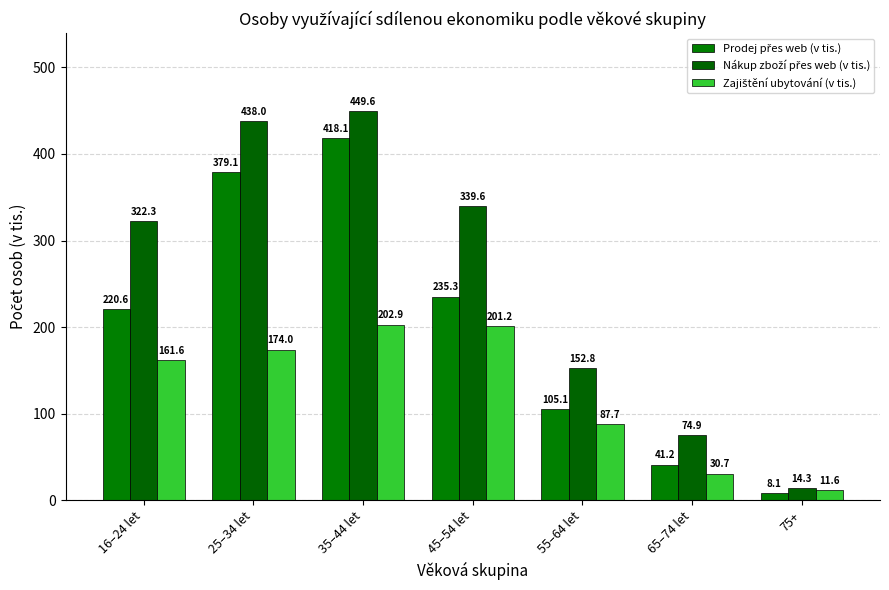

Are the bars horizontal?

No